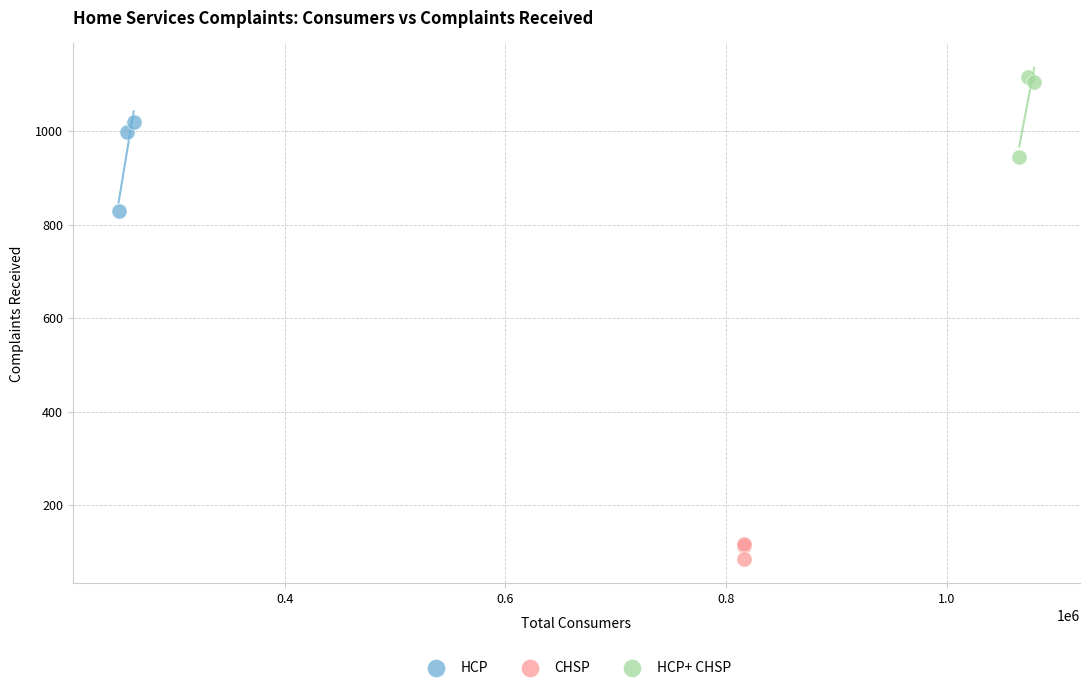

What are all the series names shown in the legend?

HCP, CHSP, HCP+ CHSP